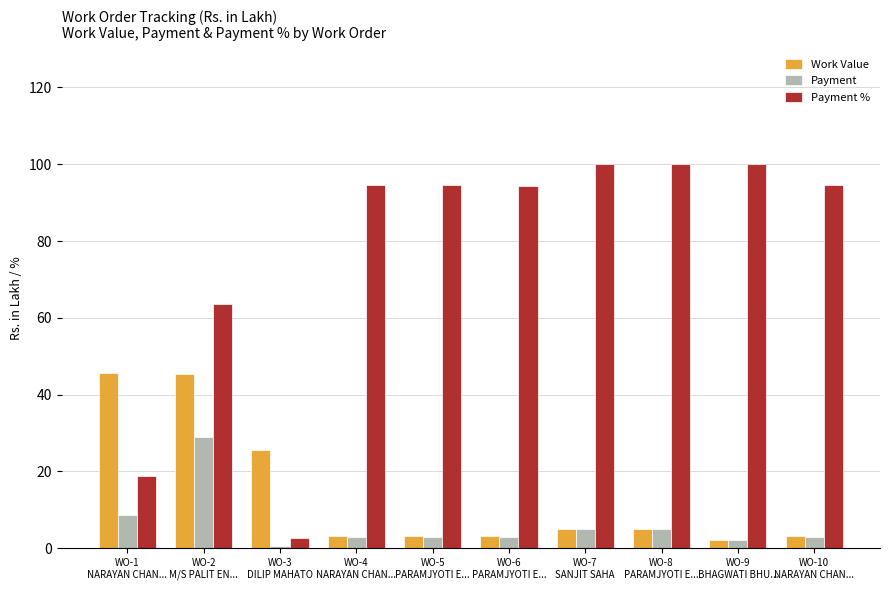

At how many categories does at least one series exceed 81?

7